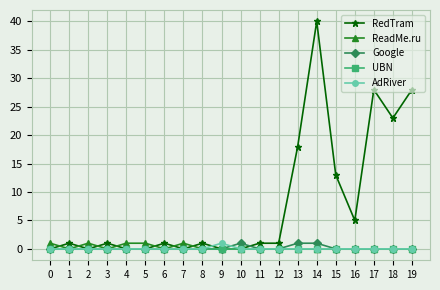

True or false: RedTram and Google intersect in this chart.

True